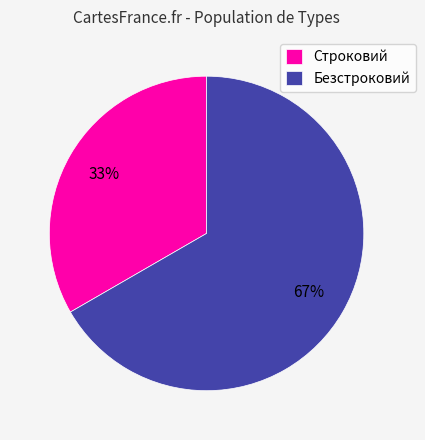

What is the smallest slice in the pie chart?

Строковий